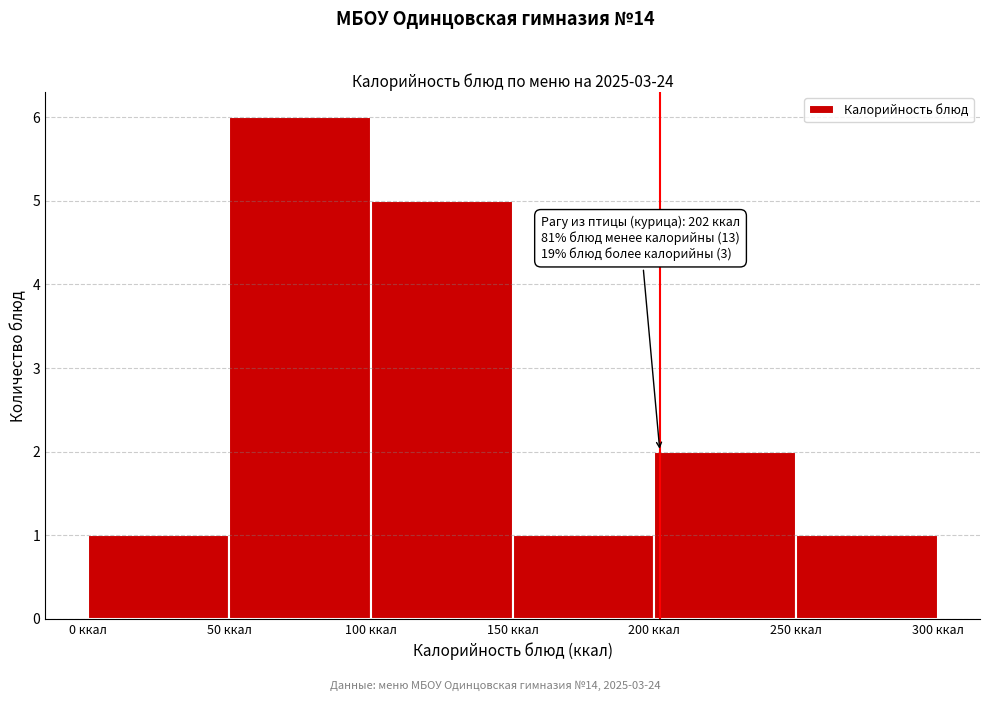

Which range on the x-axis has the tallest bar?

50 to 100